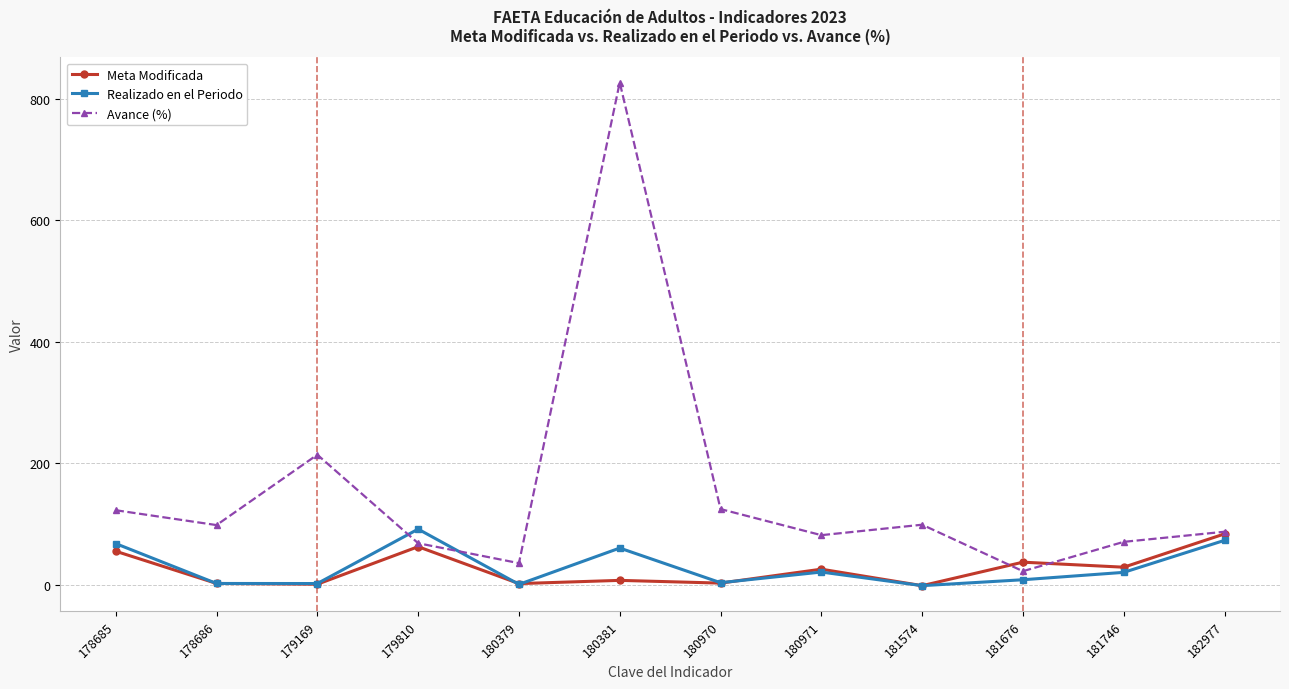

How many data points does each series have?

12